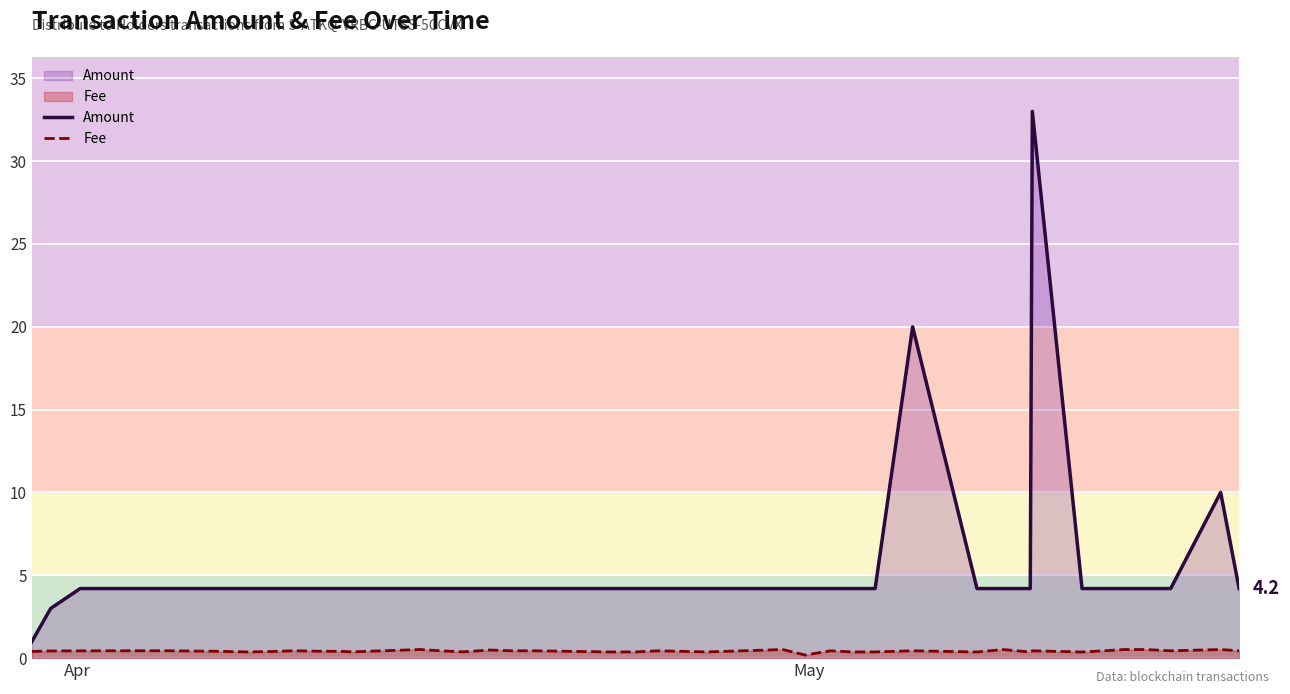

Reading right to left, what are all the values shown in this chart?

Amount: 4.2	10.0	4.2	4.2	4.2	4.2	4.2	33.0	4.2	4.2	4.2	20.0	4.2	4.2	4.2	4.2	4.2	4.2	4.2	4.2	4.2	4.2	4.2	4.2	4.2	4.2	4.2	4.2	4.2	4.2	4.2	4.2	4.2	4.2	4.2	4.2	4.2	4.2	3.0	1.0
Fee: 0.4	0.5	0.4	0.5	0.5	0.4	0.4	0.4	0.4	0.5	0.4	0.4	0.4	0.4	0.4	0.2	0.5	0.4	0.4	0.4	0.4	0.4	0.4	0.5	0.4	0.4	0.5	0.4	0.4	0.4	0.4	0.4	0.4	0.4	0.4	0.4	0.4	0.4	0.4	0.4